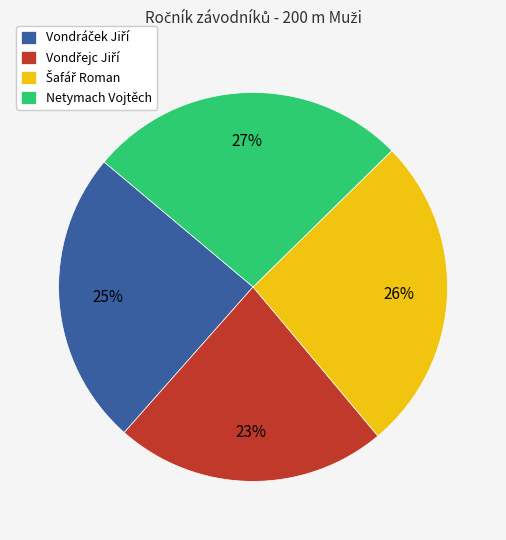

Is it true that Netymach Vojtěch is 15% of the pie?

False